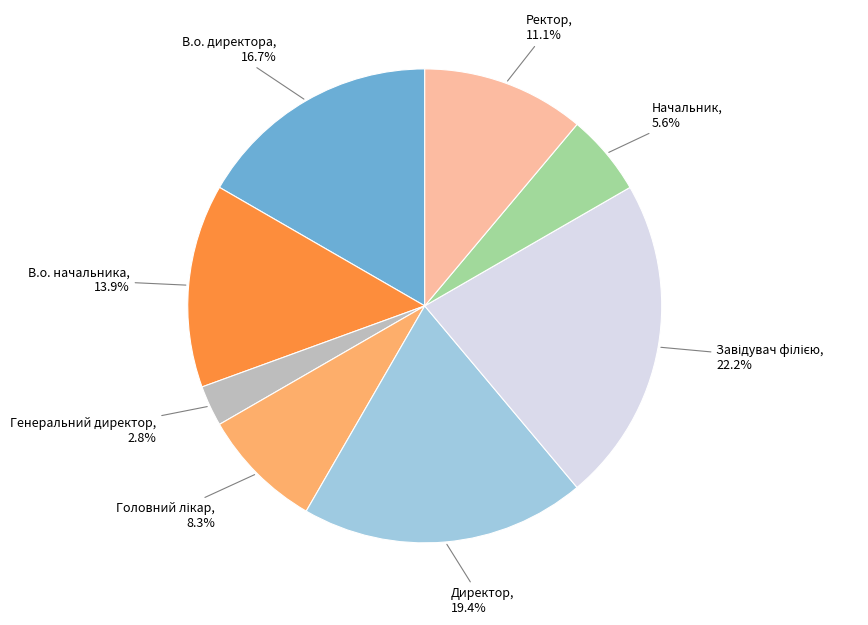

Does any single category account for the majority?

No